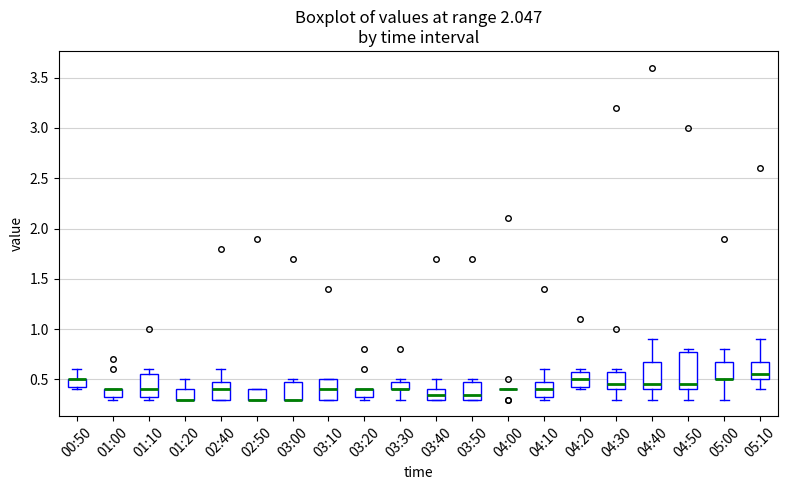

Where is the lower edge of the box for 02:50 on the y-axis? The values are not printed on the chart, so give them approximately, as read against the axis.

0.30